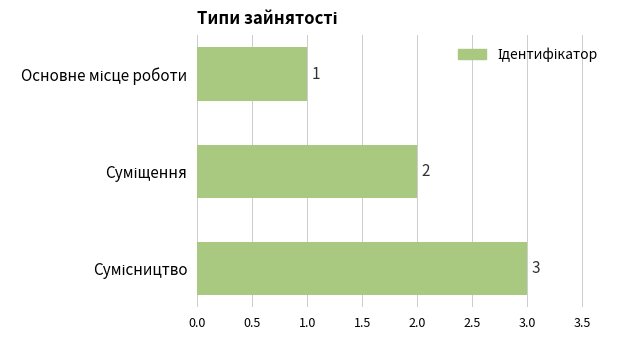

How many values are between 1 and 3?

3